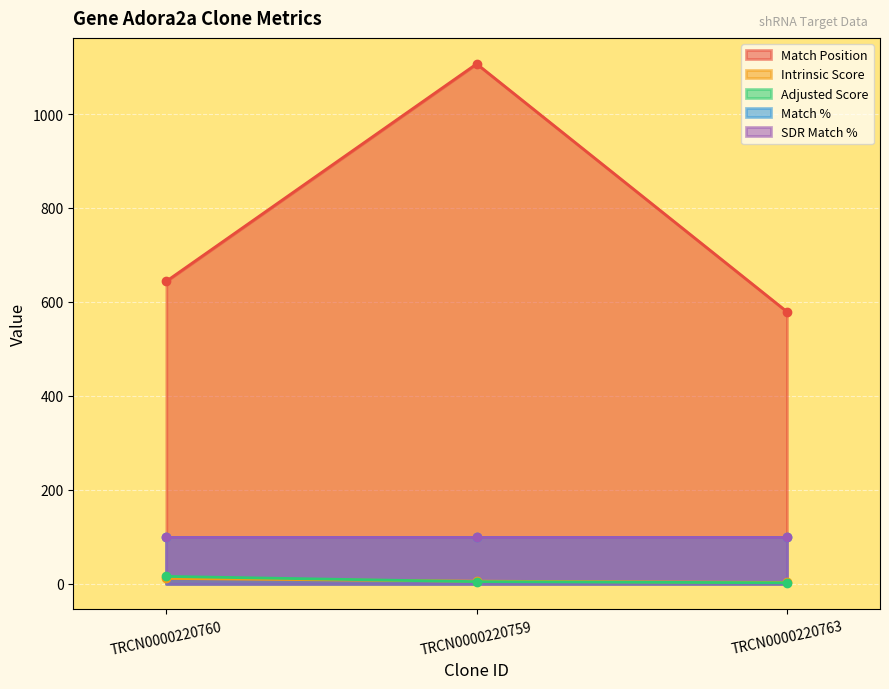

Which category has the lowest value in the Match Position series?

TRCN0000220763